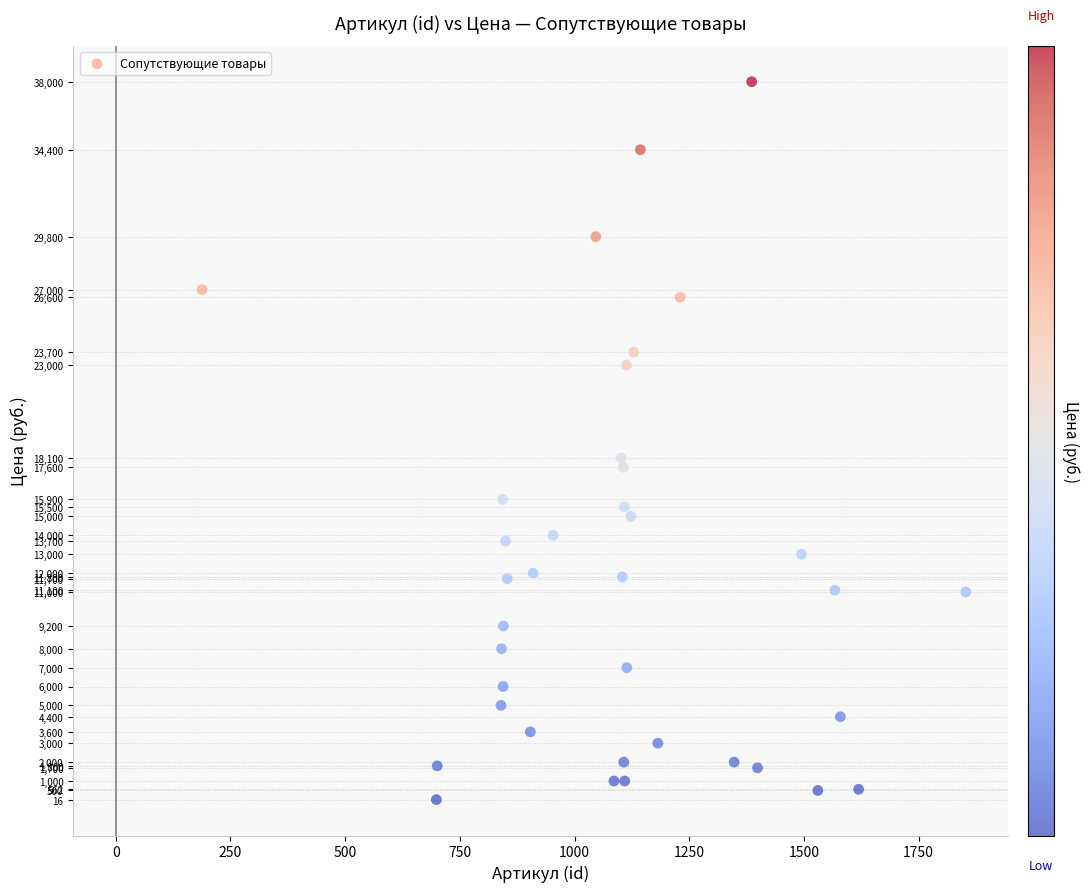

What is the range of Y values (max minus min)?

37984